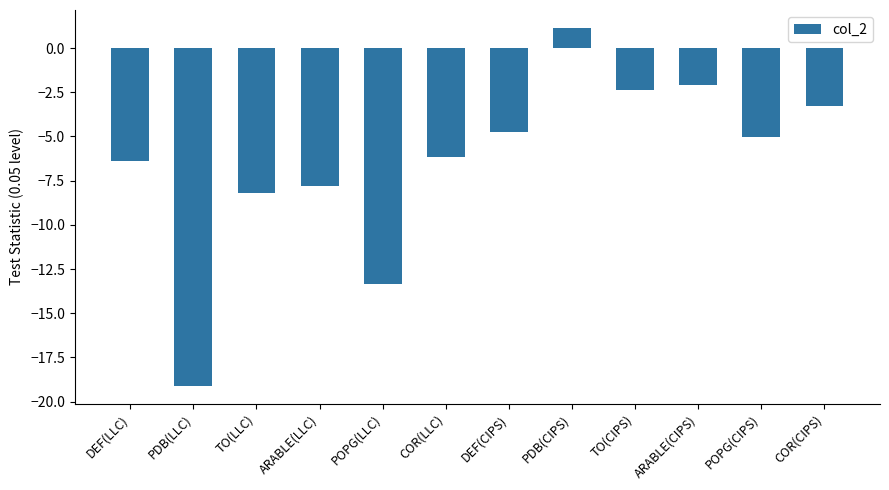

What is the label of the 10th bar from the right?

TO(LLC)